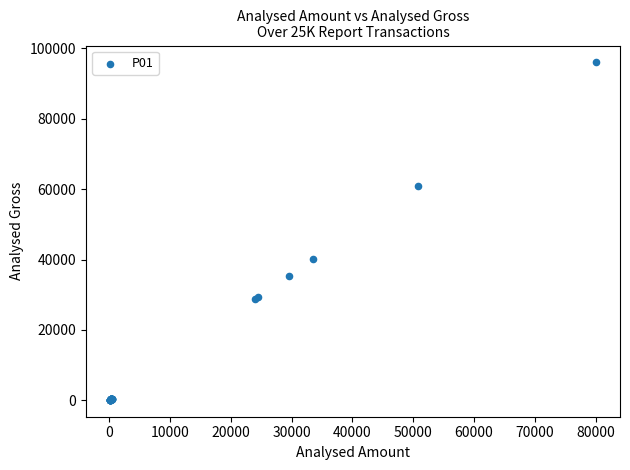

What Y value in the scatter plot is closest to 48079?

40263.0